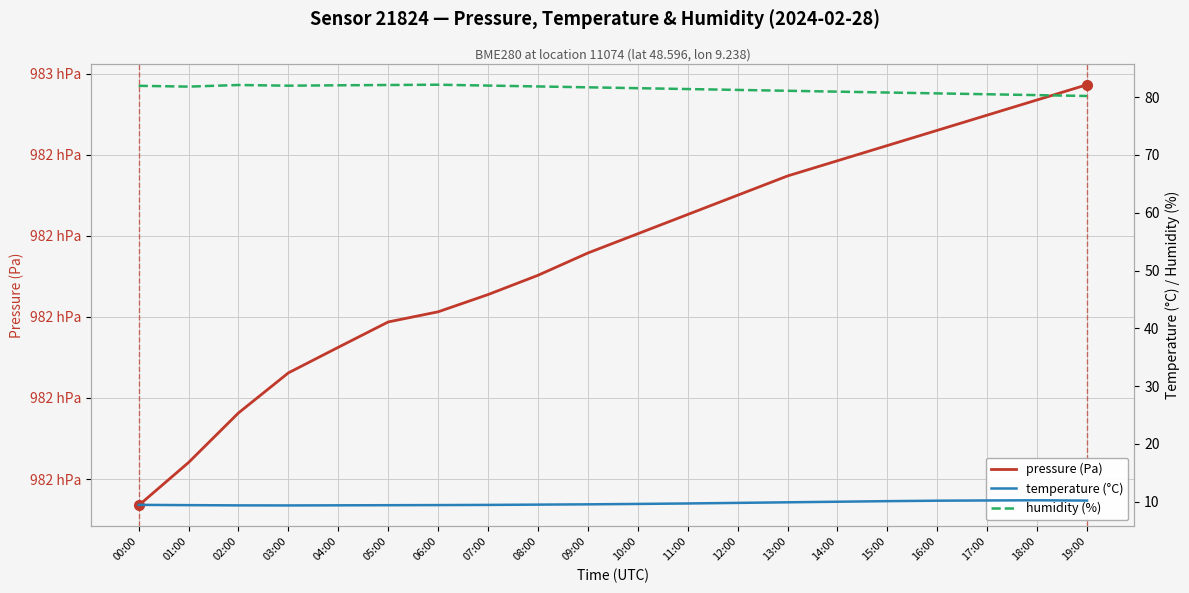

What is the sum of all humidity (%) values?

1628.5